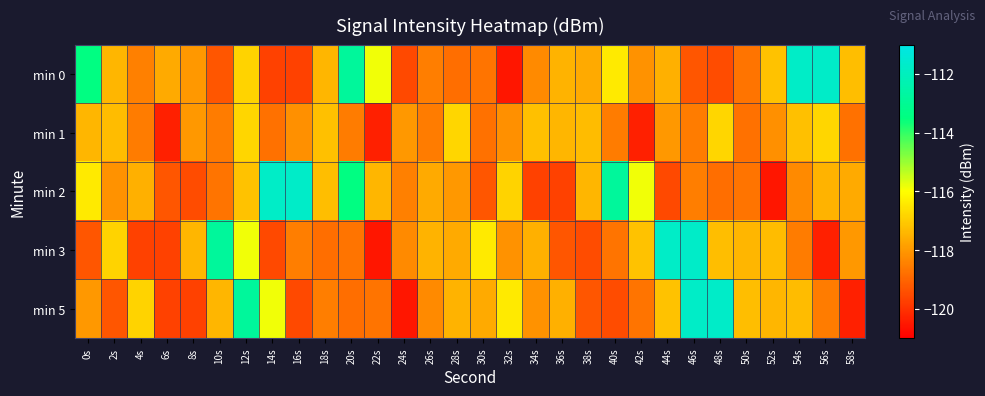

What is the greatest value displayed?

-111.7